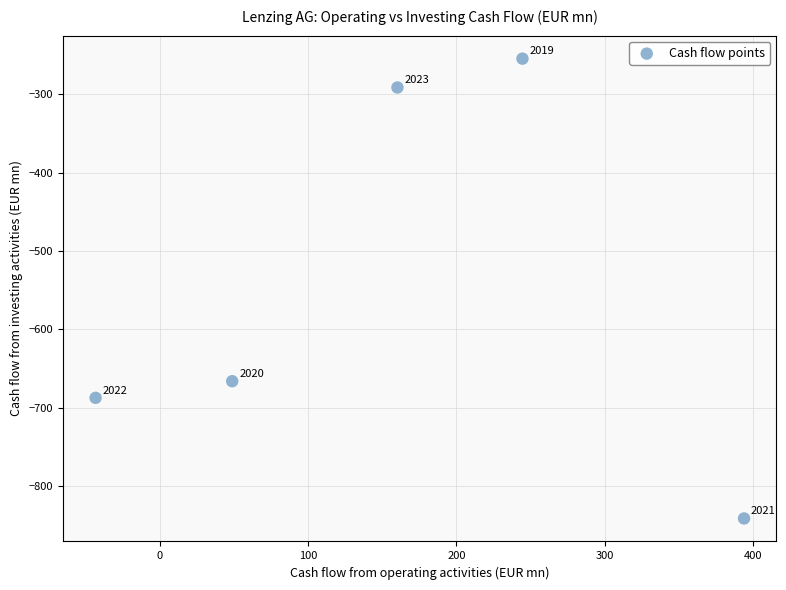

What Y value in the scatter plot is closest to -548?

-666.2